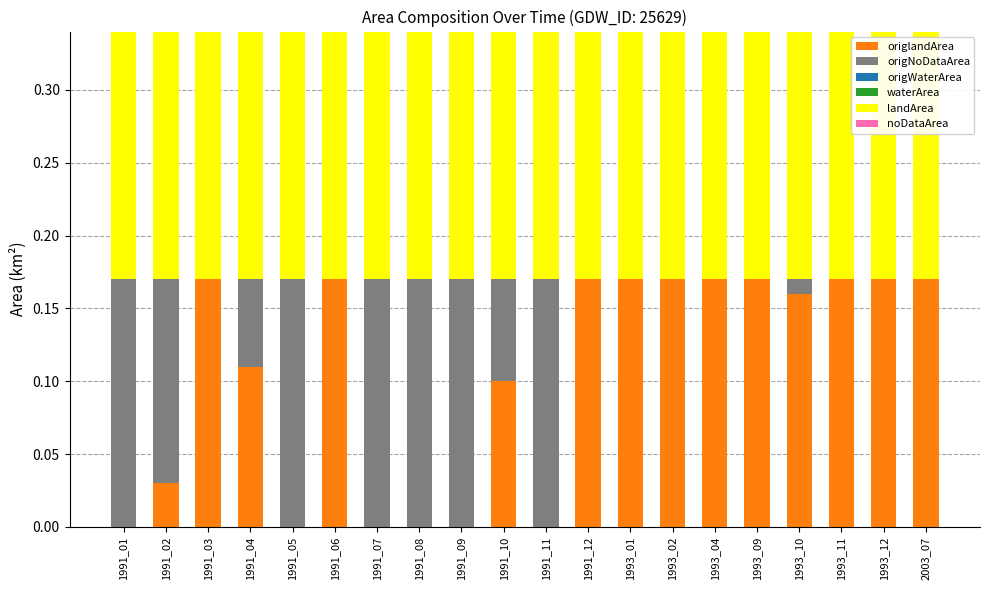

What is the total value across all series at 1991_03?

0.3